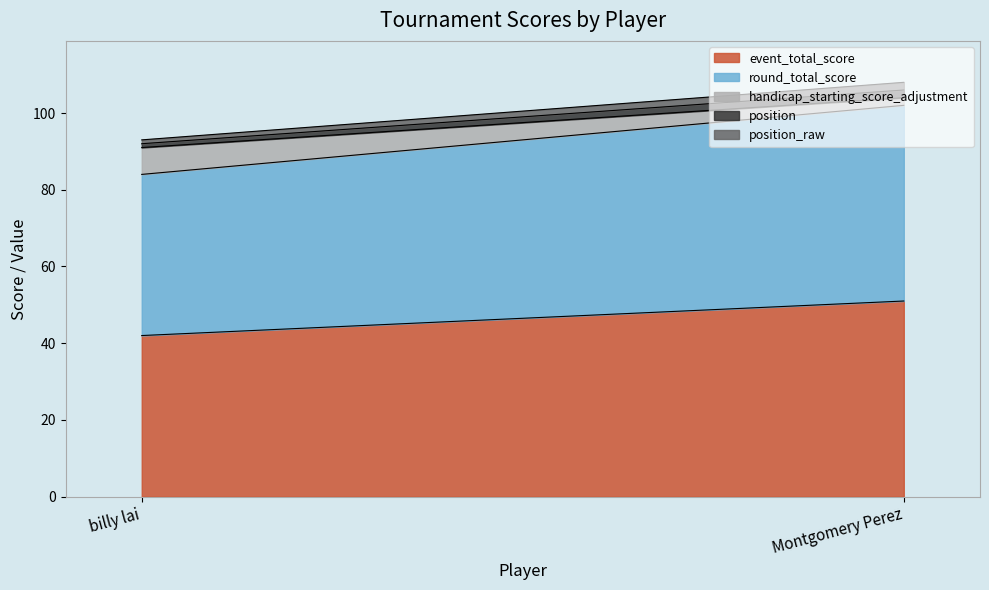

What are all the series names shown in the legend?

event_total_score, round_total_score, handicap_starting_score_adjustment, position, position_raw